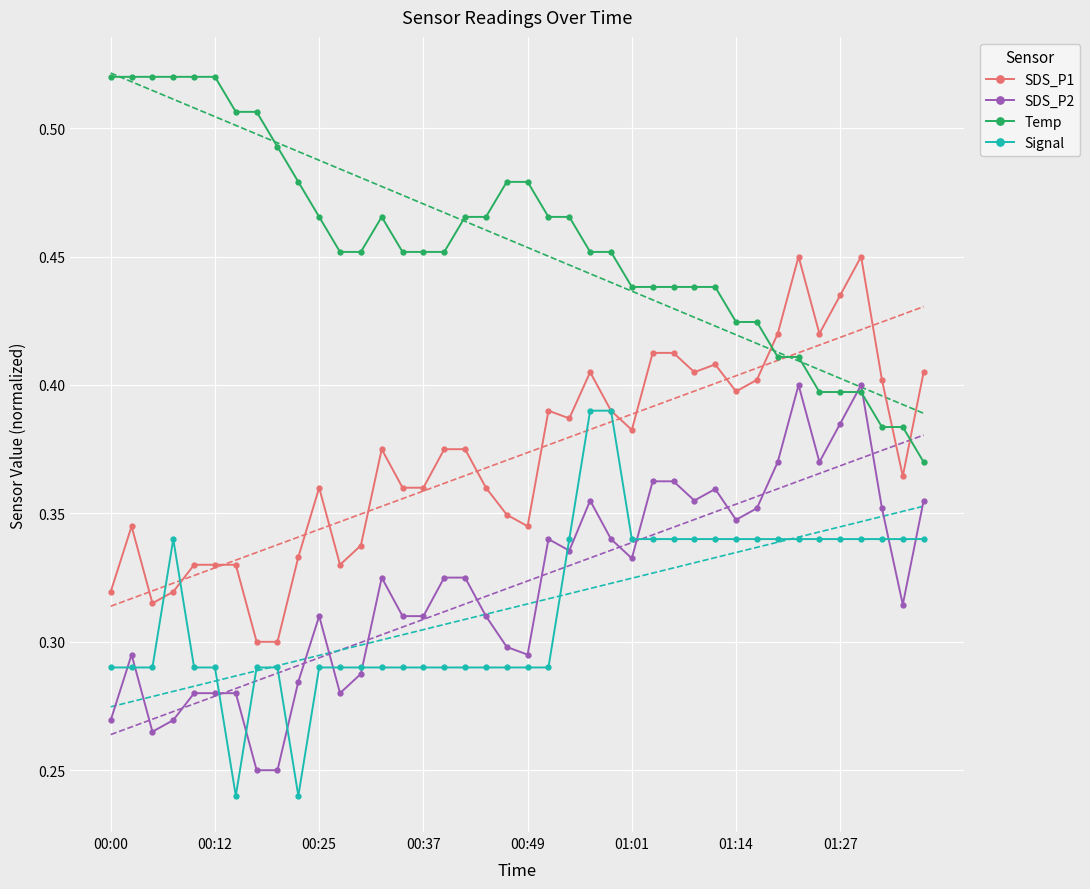

Rank the series at 18 from highest to lowest value.

Temp, SDS_P1, SDS_P2, Signal